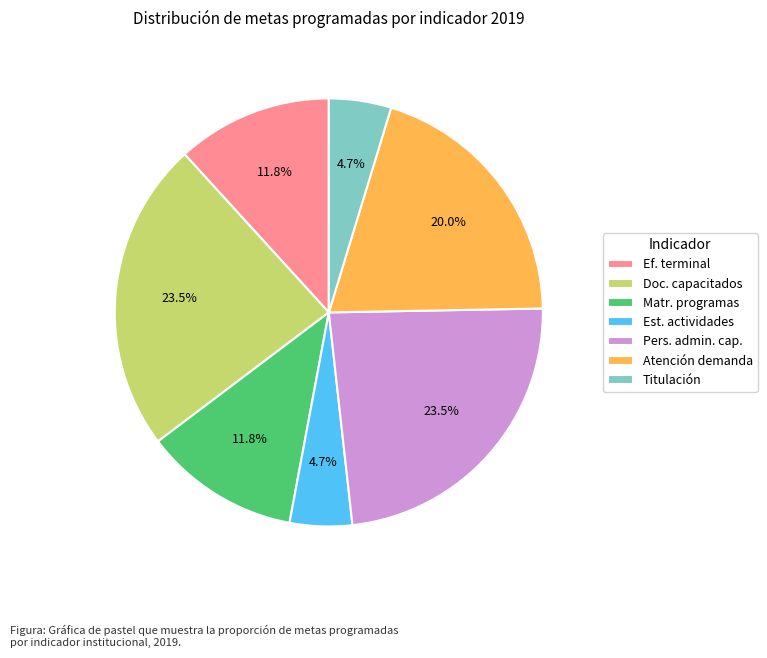

Is the sum of Doc. capacitados and Atención demanda greater than half?

No